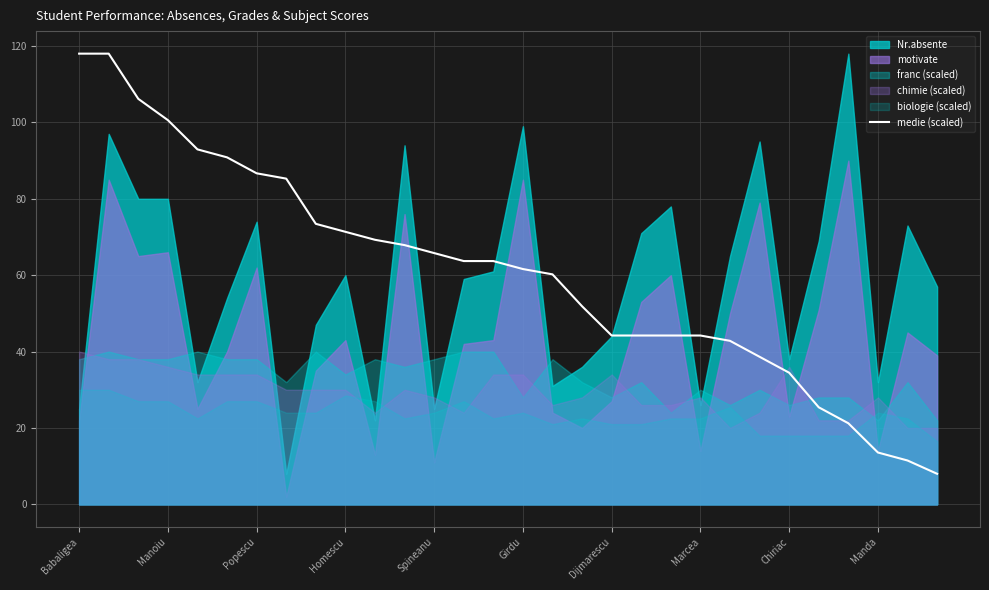

How many lines are shown in the chart?

1